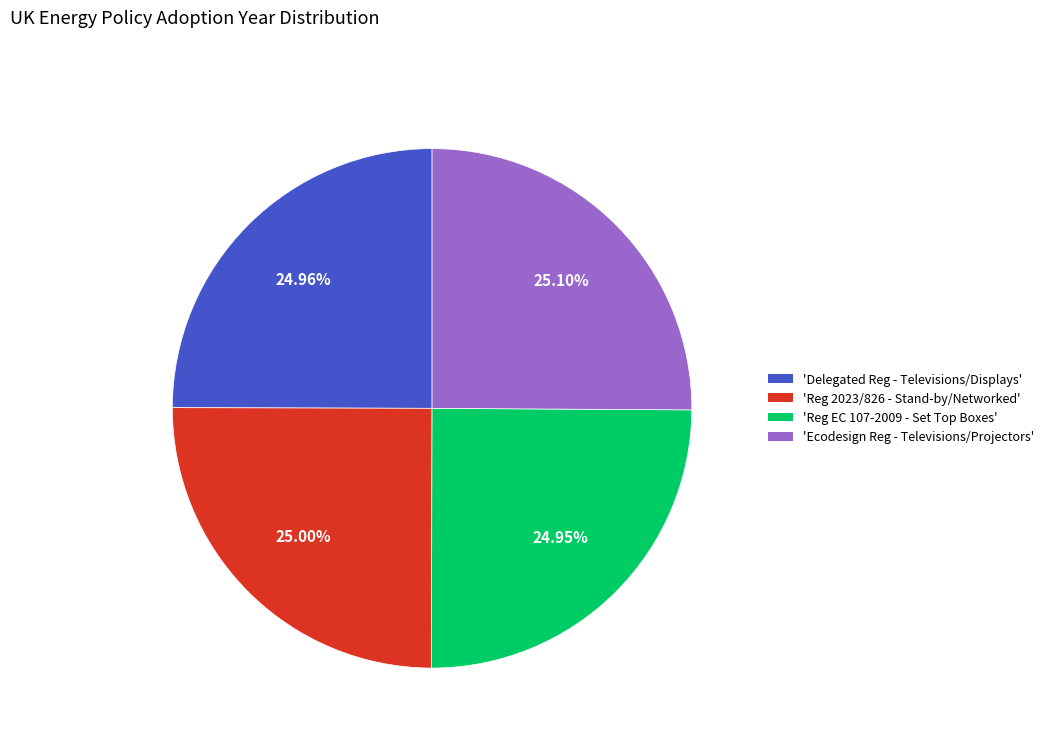

What is the ratio of the value at 'Delegated Reg - Televisions/Displays' to the value at 'Ecodesign Reg - Televisions/Projectors'?

1.0